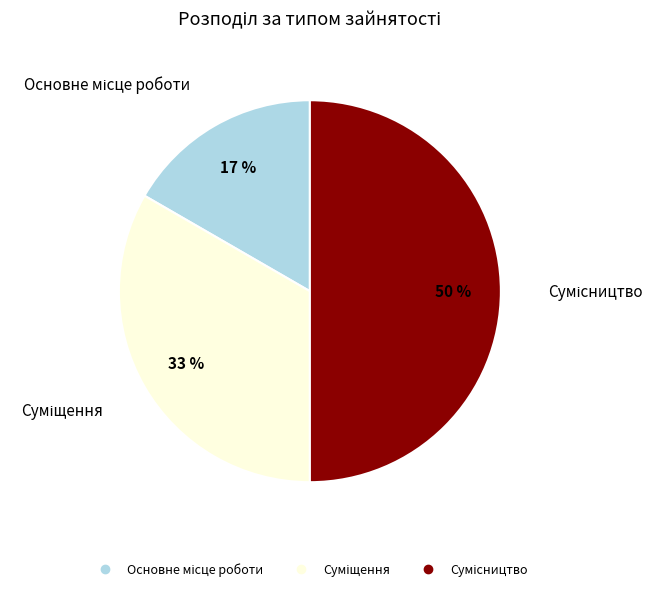

To the nearest percent, what is the average slice percentage?

33%